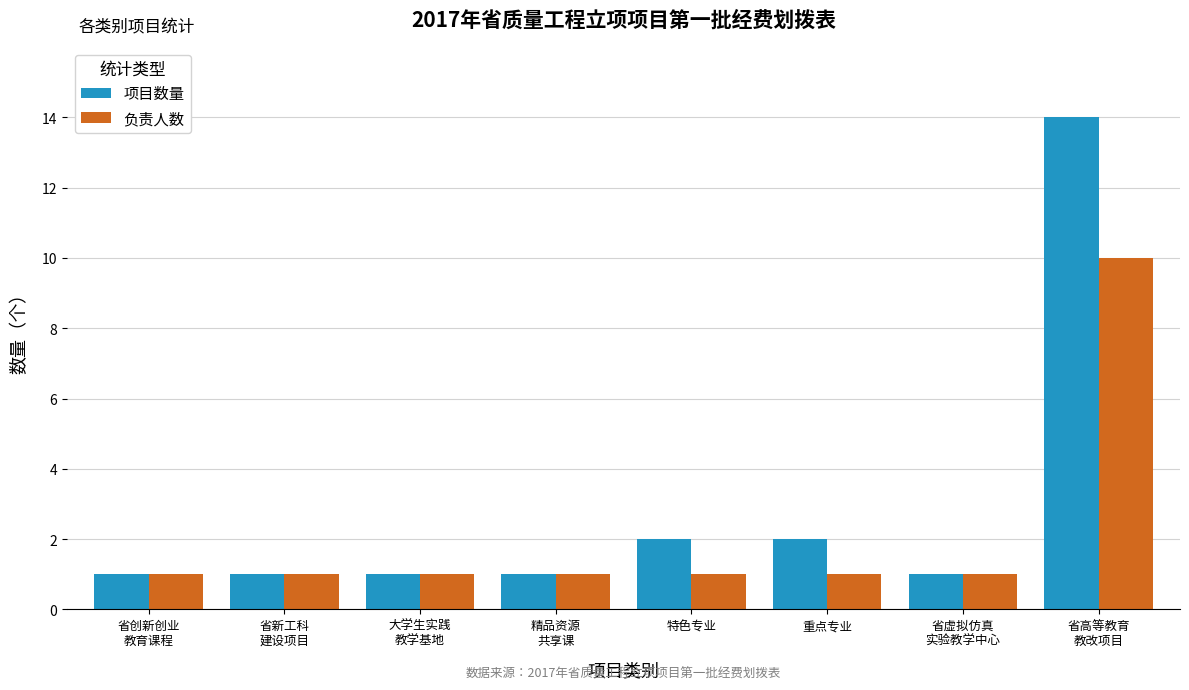

List the series in order of their peak value, lowest first.

负责人数, 项目数量